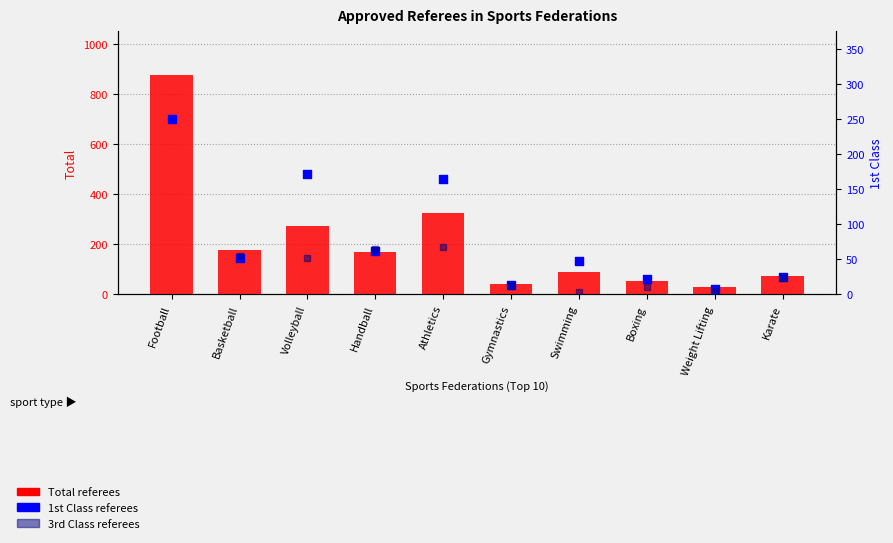

Which series contains the highest Y value?

Total referees